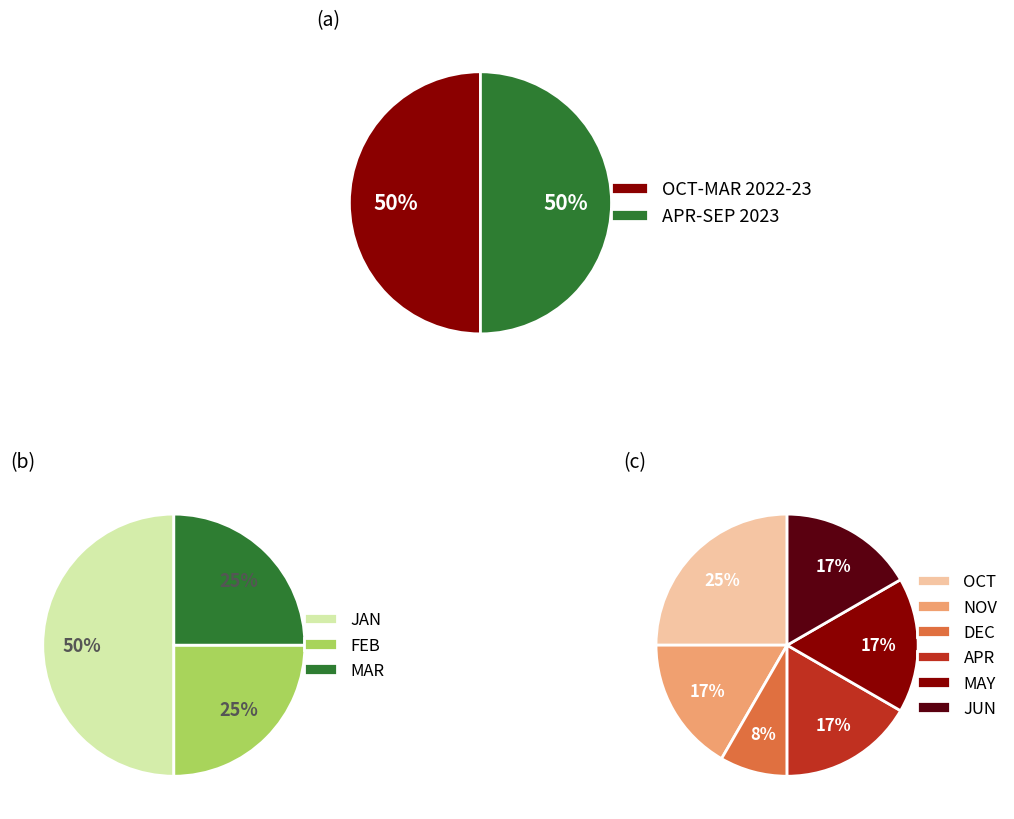

The NOV slice represents 1% of the pie. True or false?

False